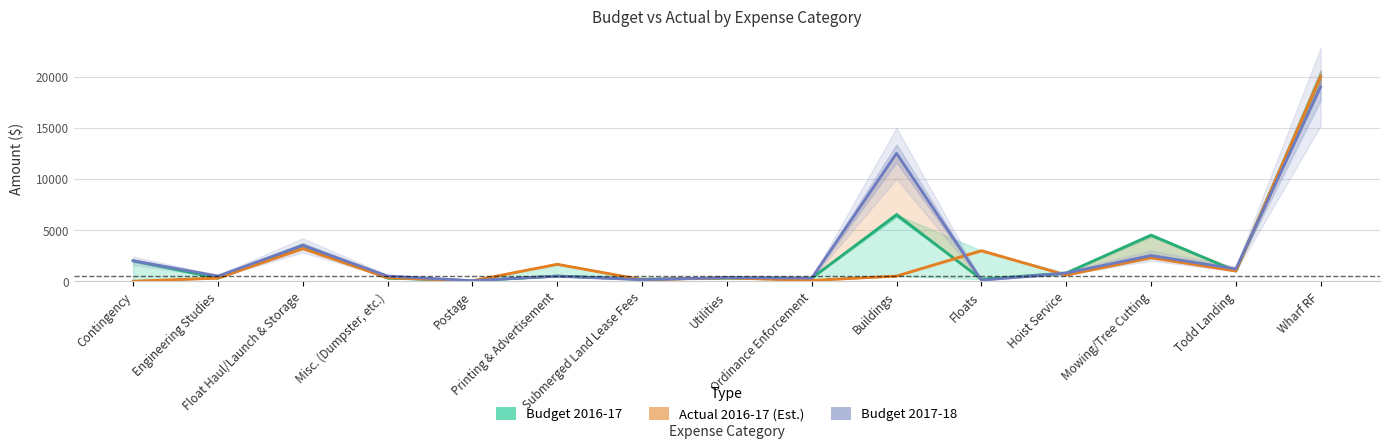

What is the difference between the maximum and minimum values in the Budget 2016-17 series?

19950.0